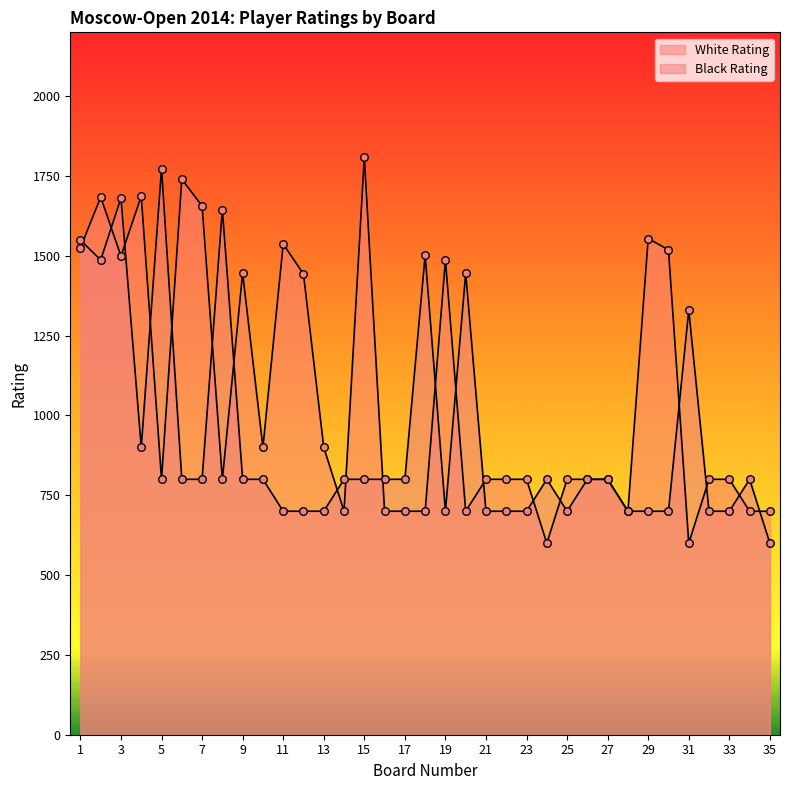

What is the total value across all series at 32?

1500